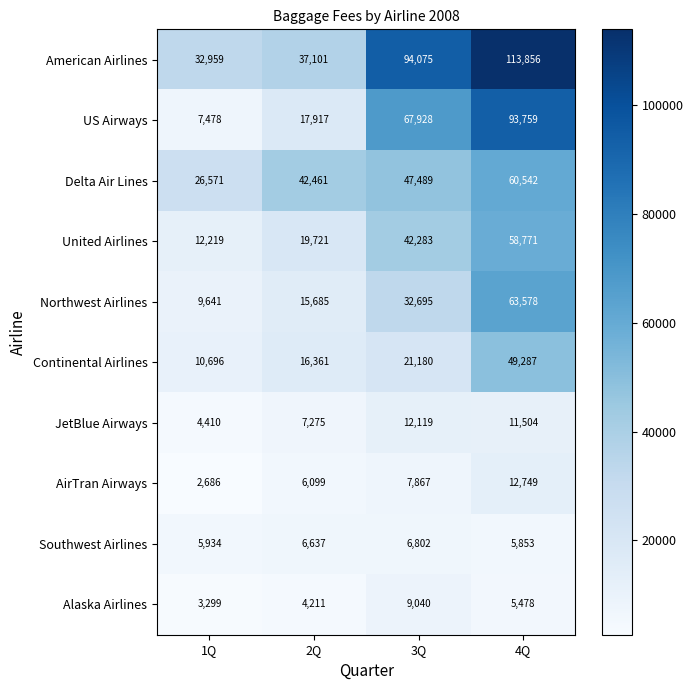

How many series are shown in this chart?

10